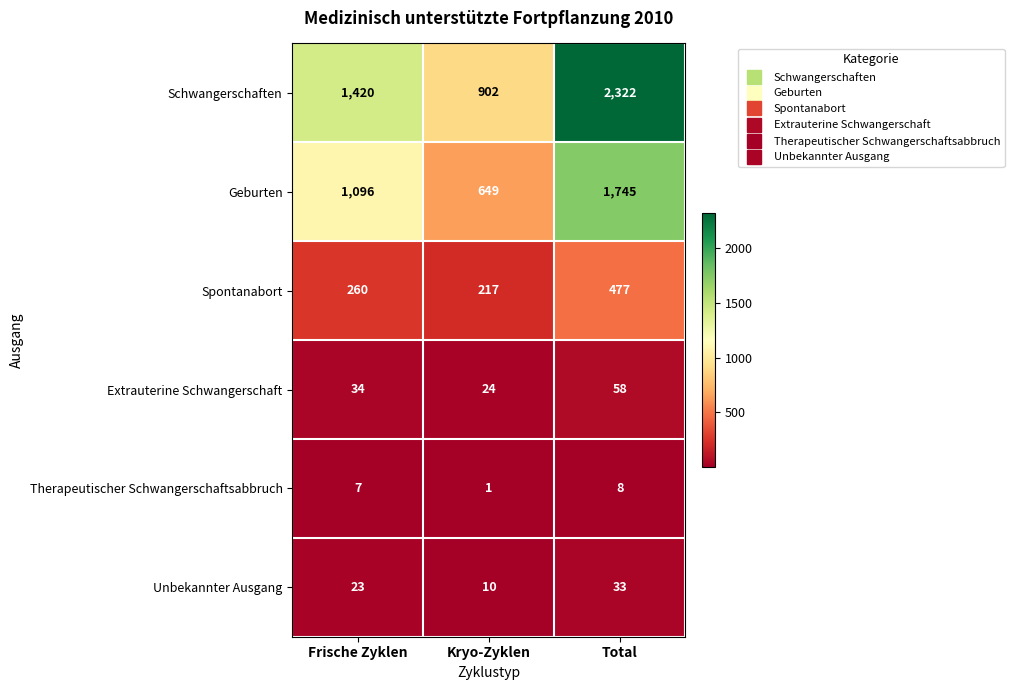

At how many categories does at least one series exceed 1227?

2